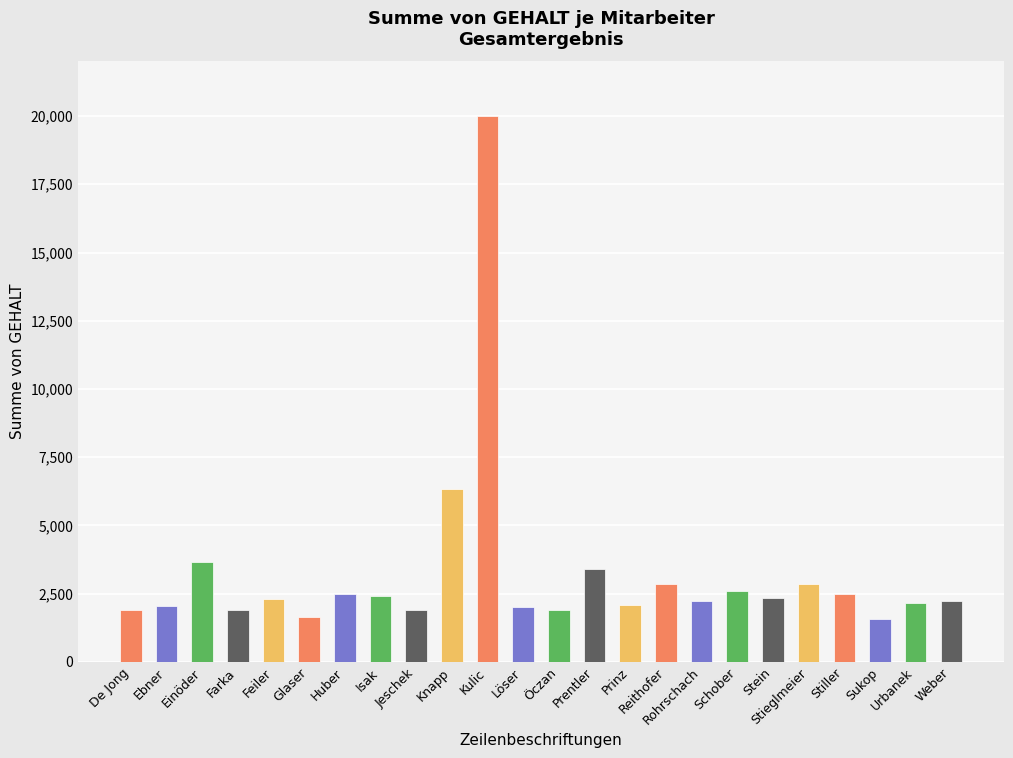

At which label is the value closest to 10794?

Knapp